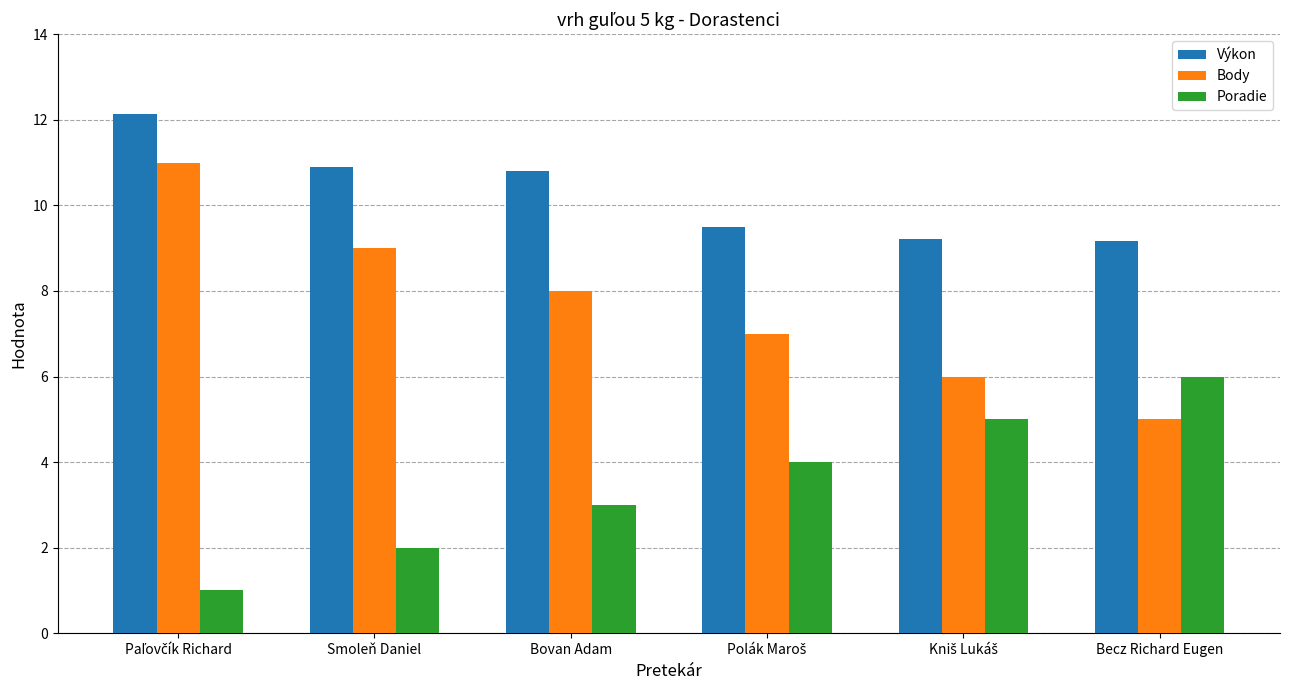

The Body series shows 8.0 at Bovan Adam. True or false?

True